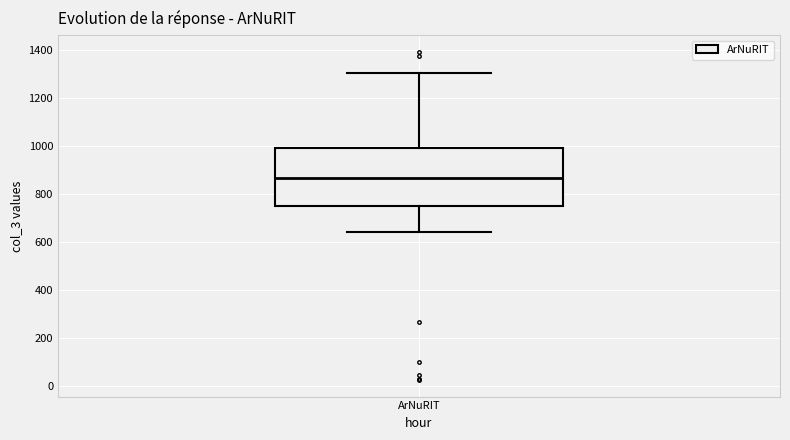

Where does the lower whisker of the box for ArNuRIT end on the y-axis? The values are not printed on the chart, so give them approximately, as read against the axis.

640